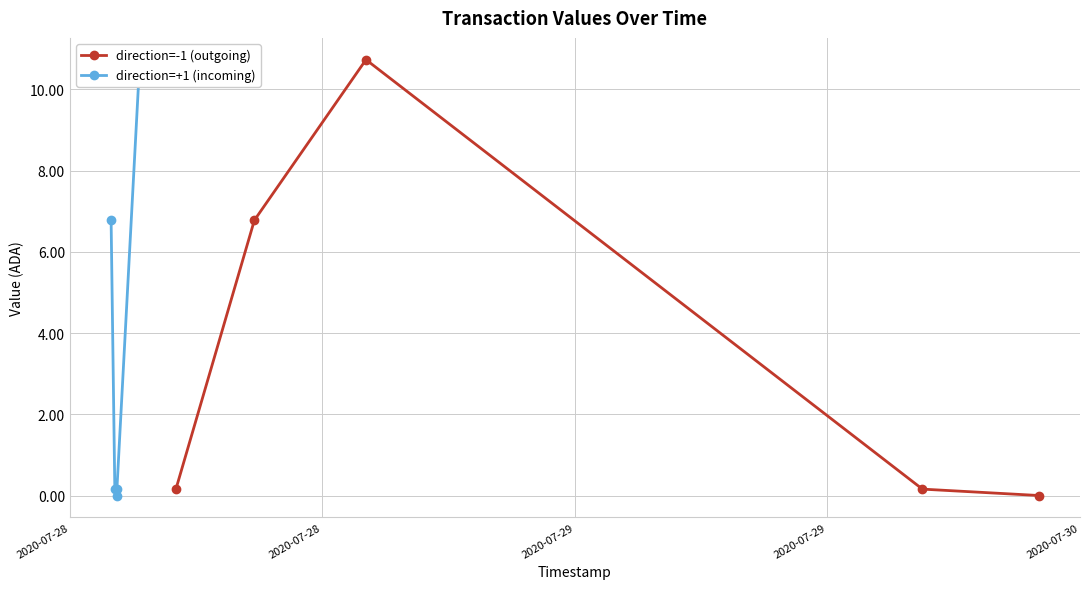

In direction=-1 (outgoing), how many points are higher than both neighbors (excluding endpoints)?

1